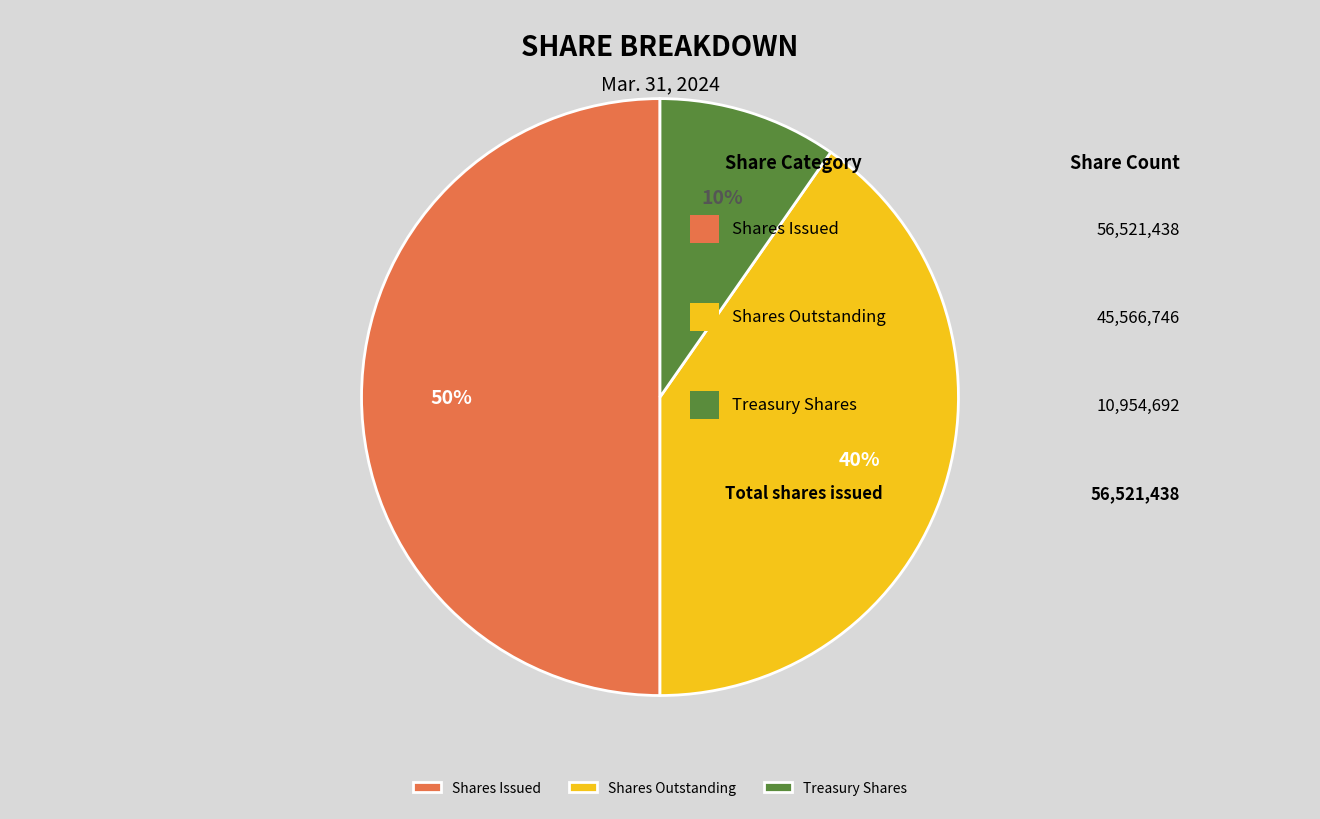

What percentage is the Treasury Shares slice, to the nearest percent?

10%